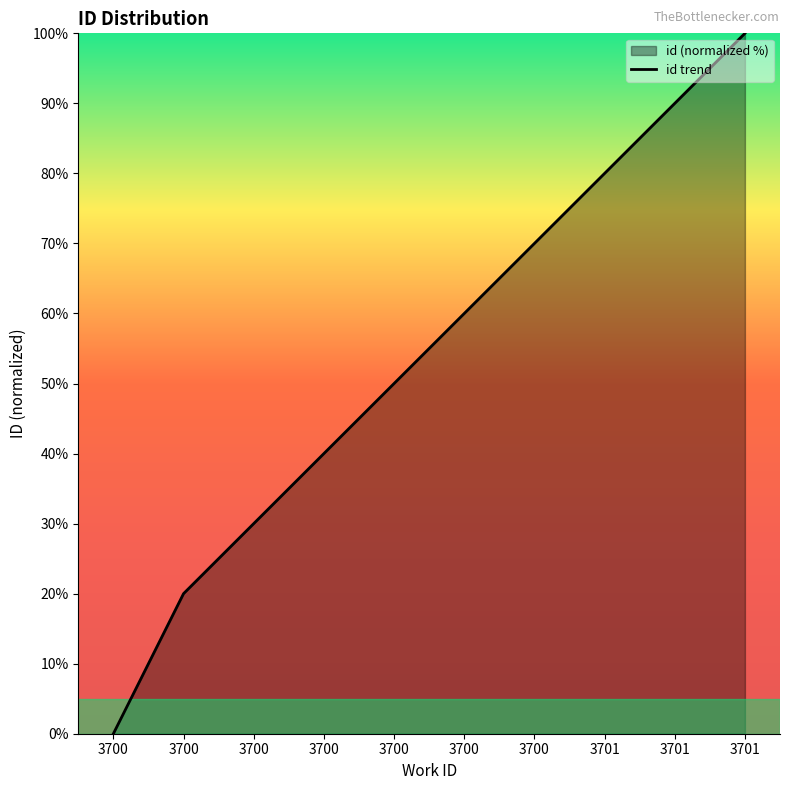

What is the change in value from 3701 to 3701?

+20